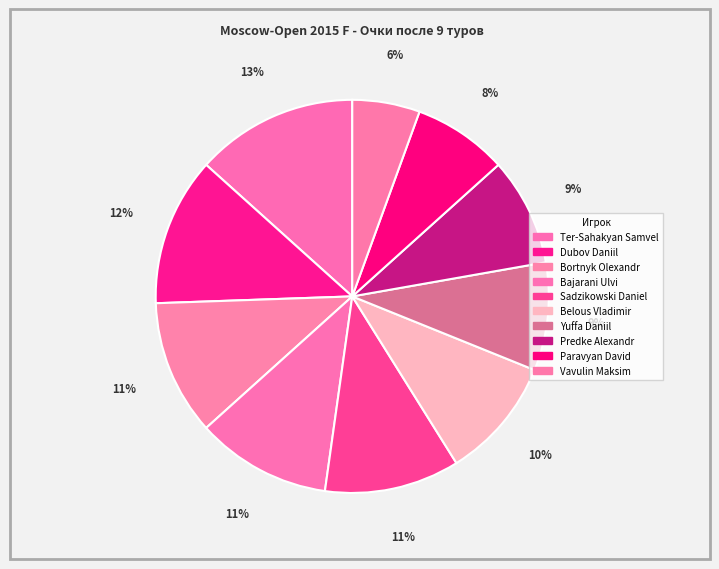

To the nearest percent, what is the difference between the Predke Alexandr and Bajarani Ulvi slice percentages?

2%